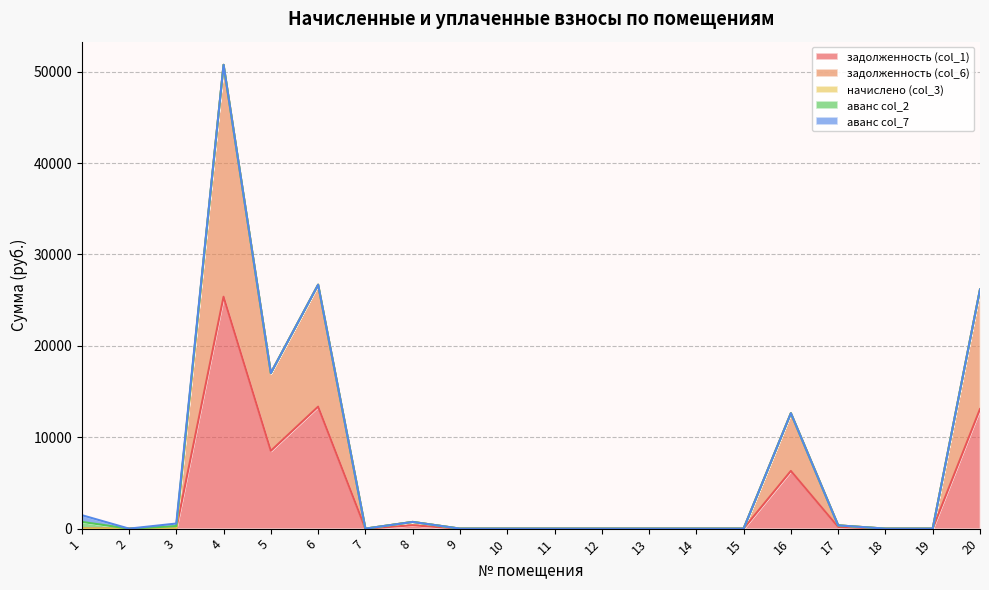

Is the value of аванс col_7 at 5 greater than the value of аванс col_2 at 2?

No